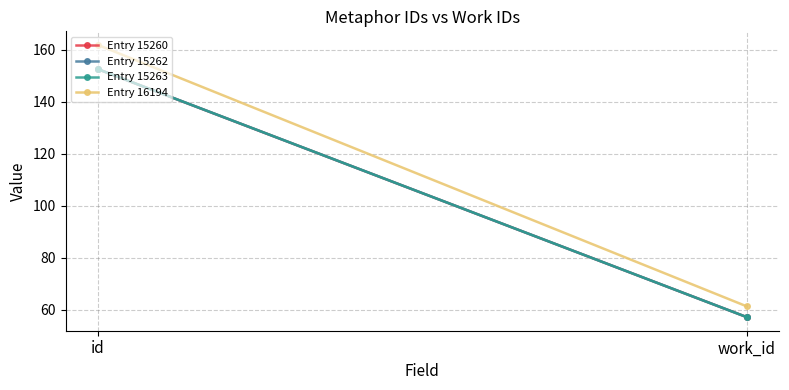

Reading left to right, transcribe all the data shown in this chart.

Entry 15260: id=152.6	work_id=57.3
Entry 15262: id=152.6	work_id=57.3
Entry 15263: id=152.6	work_id=57.3
Entry 16194: id=161.9	work_id=61.4